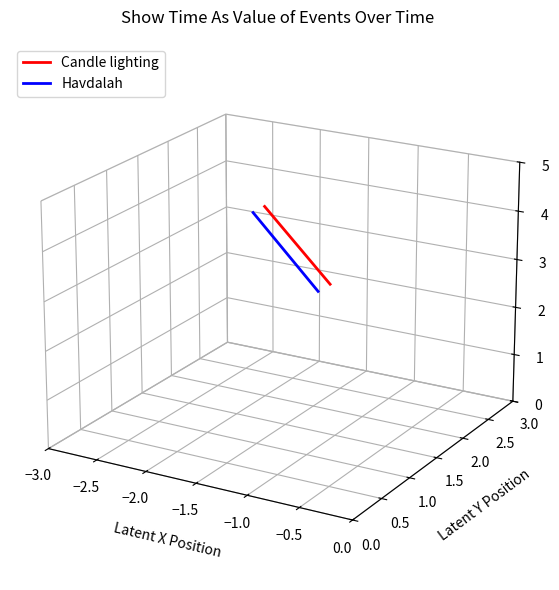

True or false: Havdalah and Candle lighting cross at least once.

False